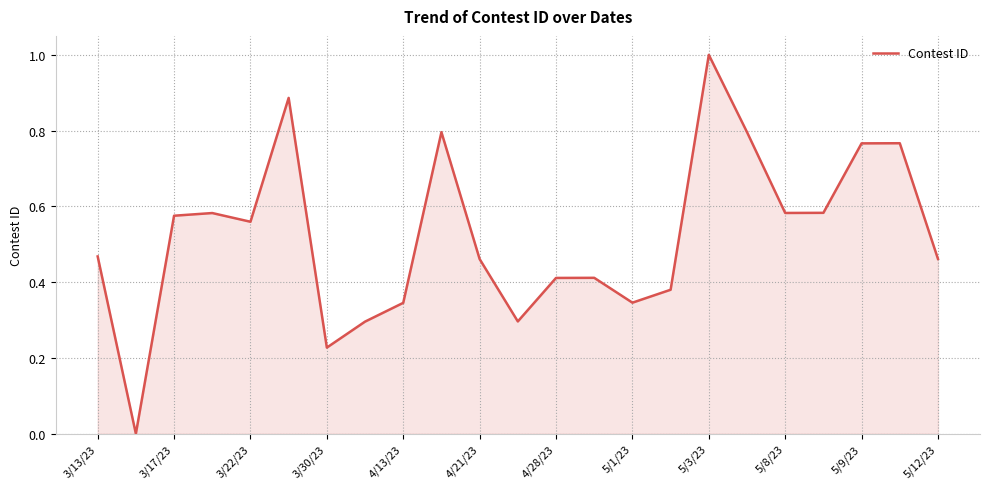

What is the maximum value shown in the chart?

1.0